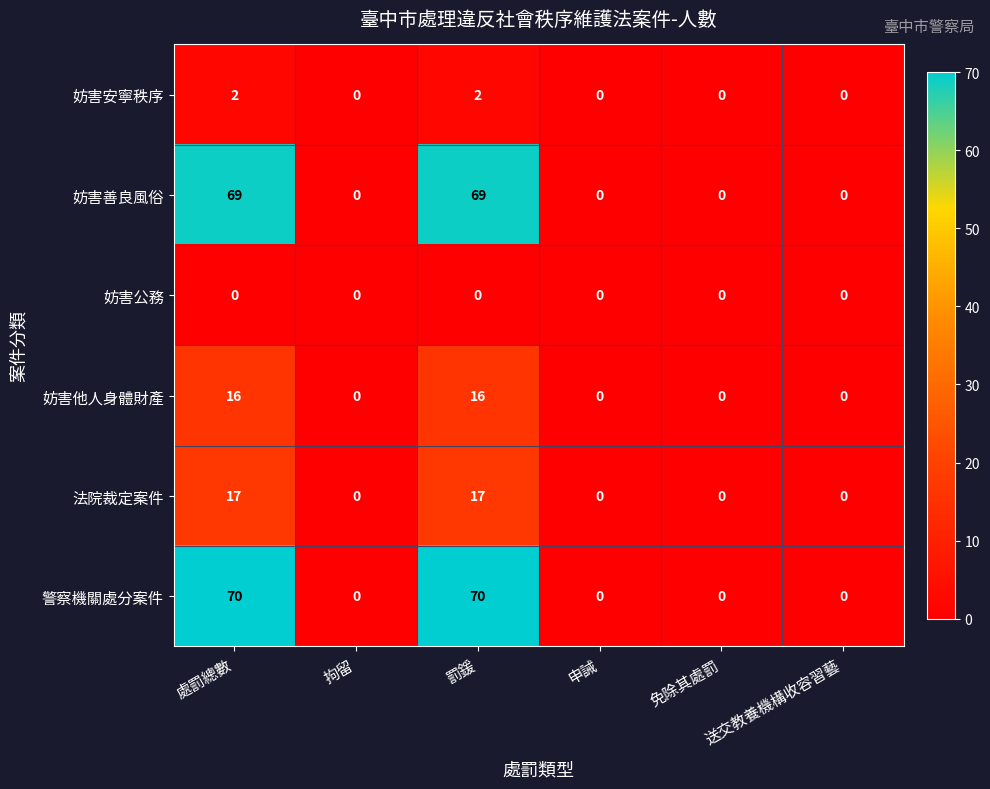

List the series in order of their peak value, lowest first.

妨害公務, 妨害安寧秩序, 妨害他人身體財產, 法院裁定案件, 妨害善良風俗, 警察機關處分案件